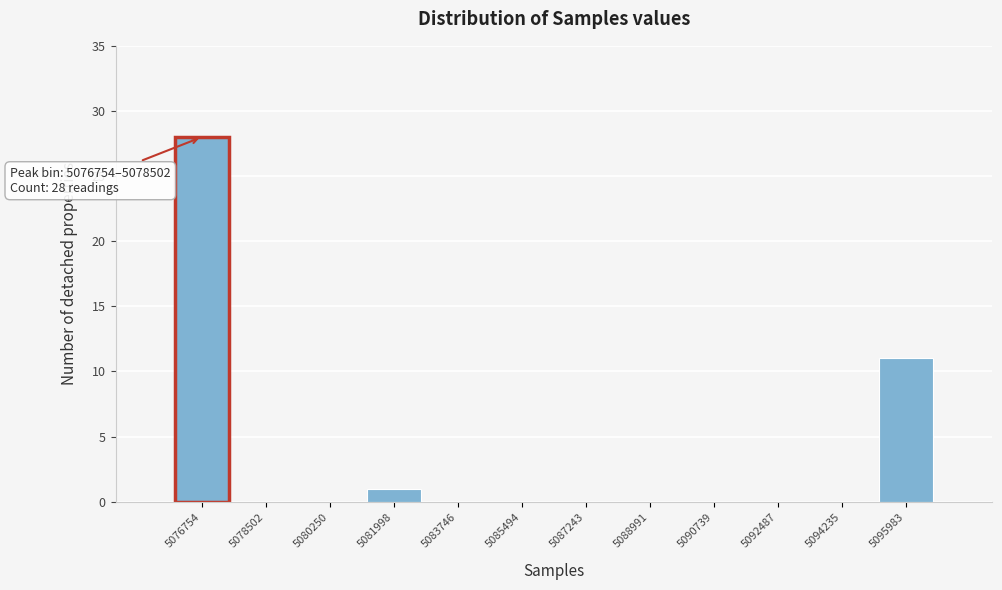

Reading left to right, what are all the values shown in this chart?

5076754=28	5078502=0	5080250=0	5081998=1	5083746=0	5085494=0	5087243=0	5088991=0	5090739=0	5092487=0	5094235=0	5095983=11